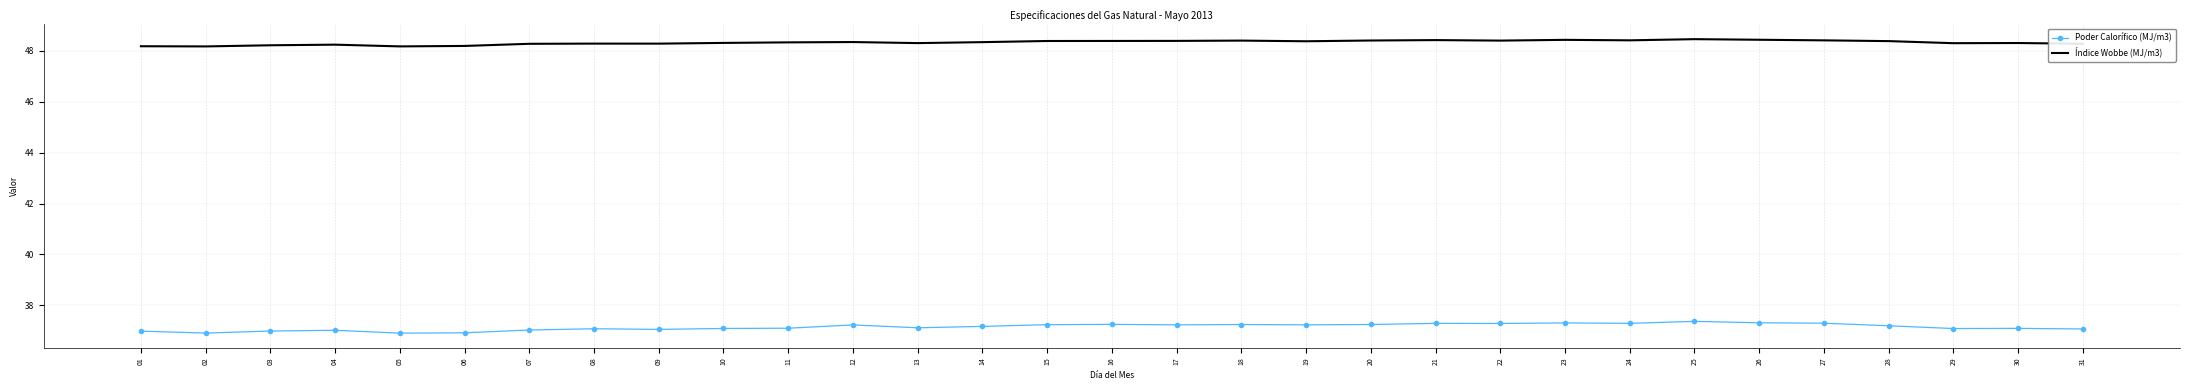

Which series has the widest spread of values?

Poder Calorífico (MJ/m3)